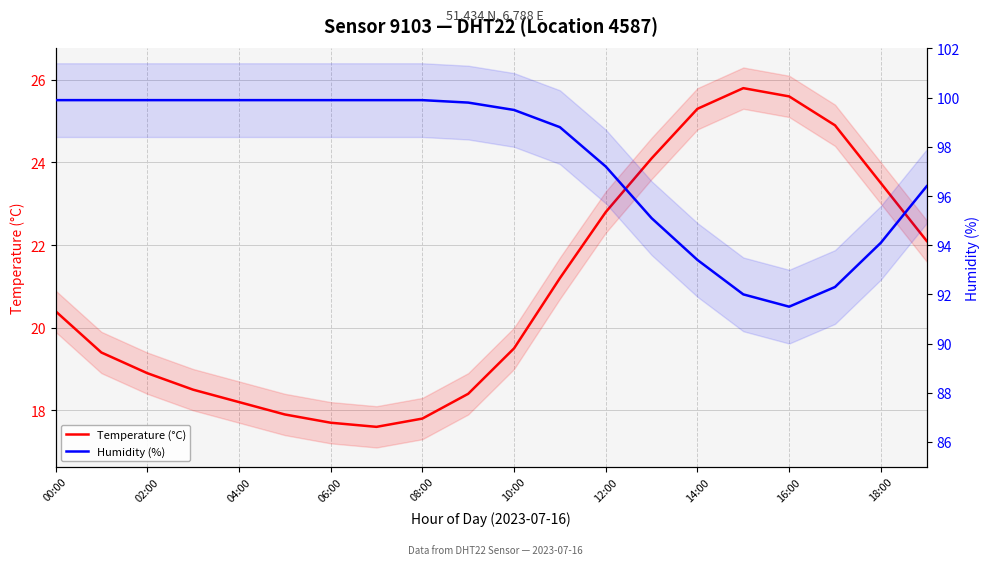

Does the chart have visible grid lines?

Yes